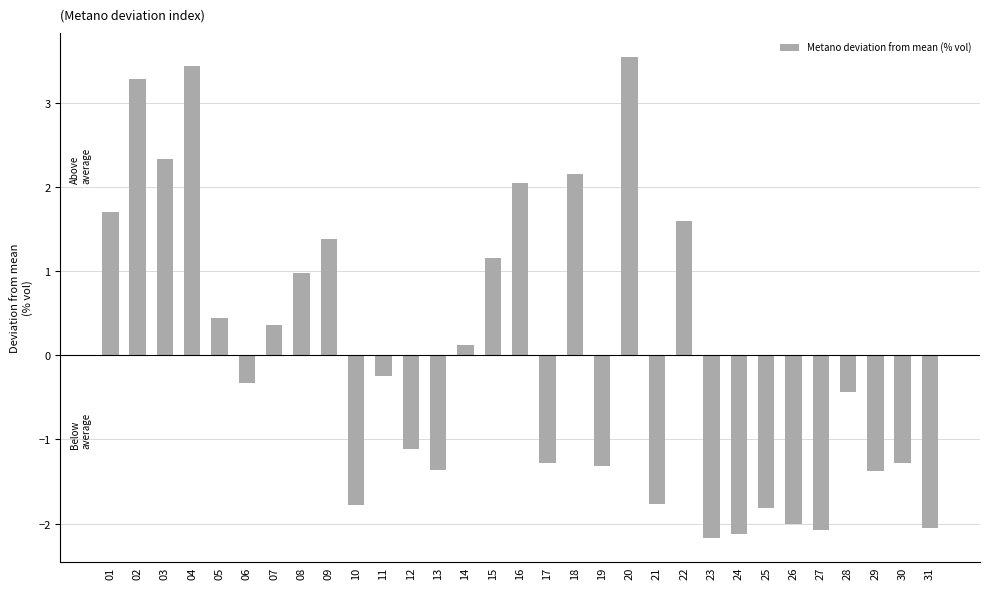

How many bars are there in total?

31